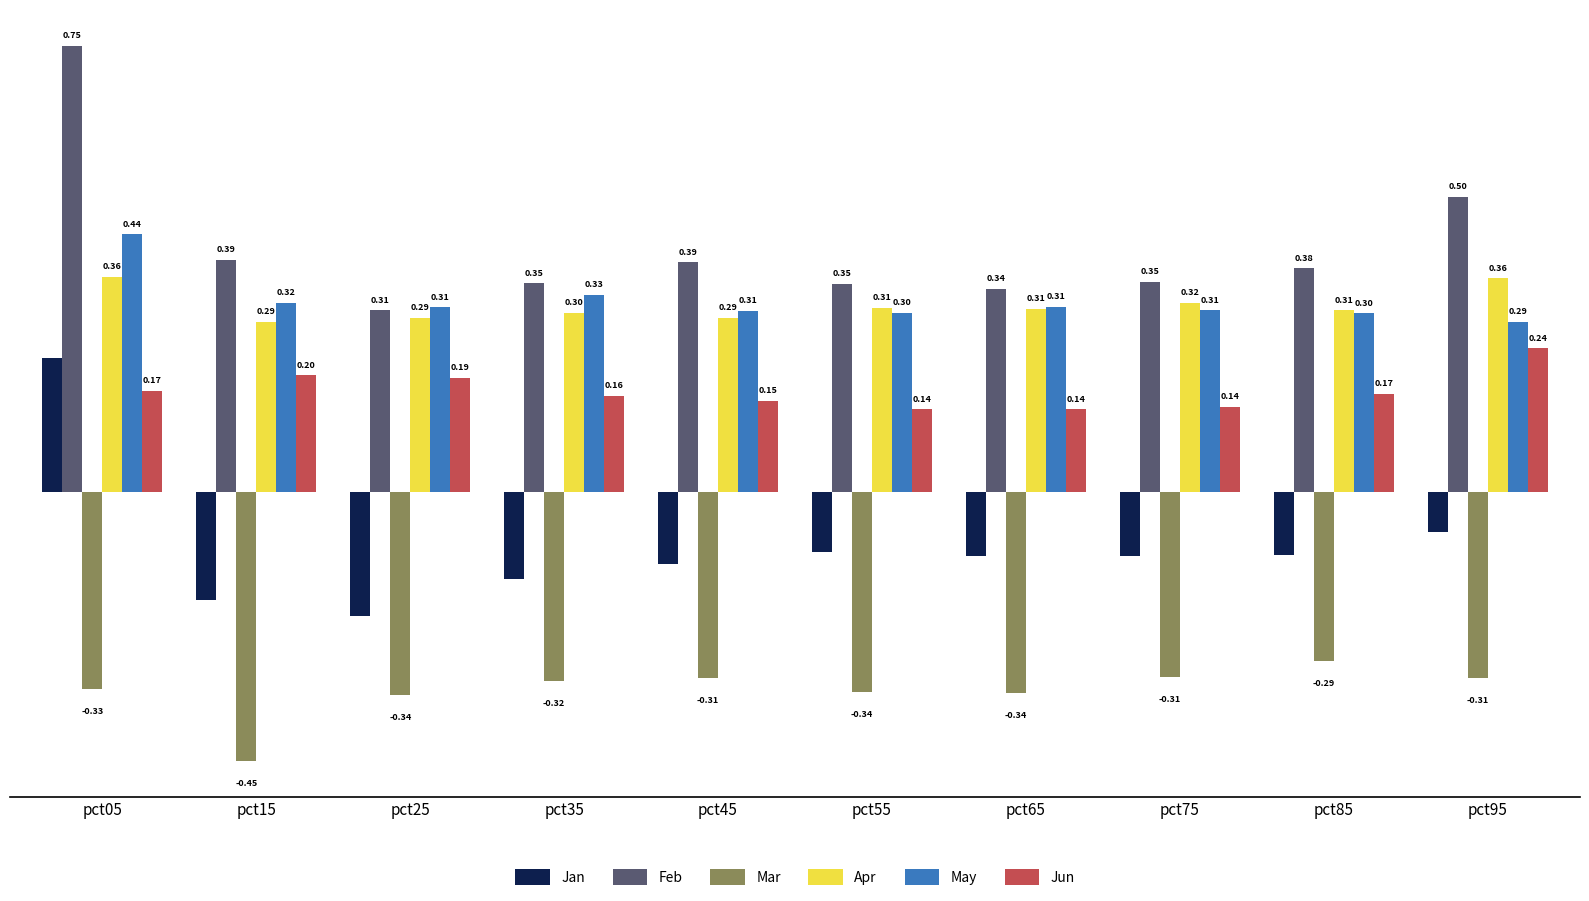

What is the average value of the Jan series?

-0.1